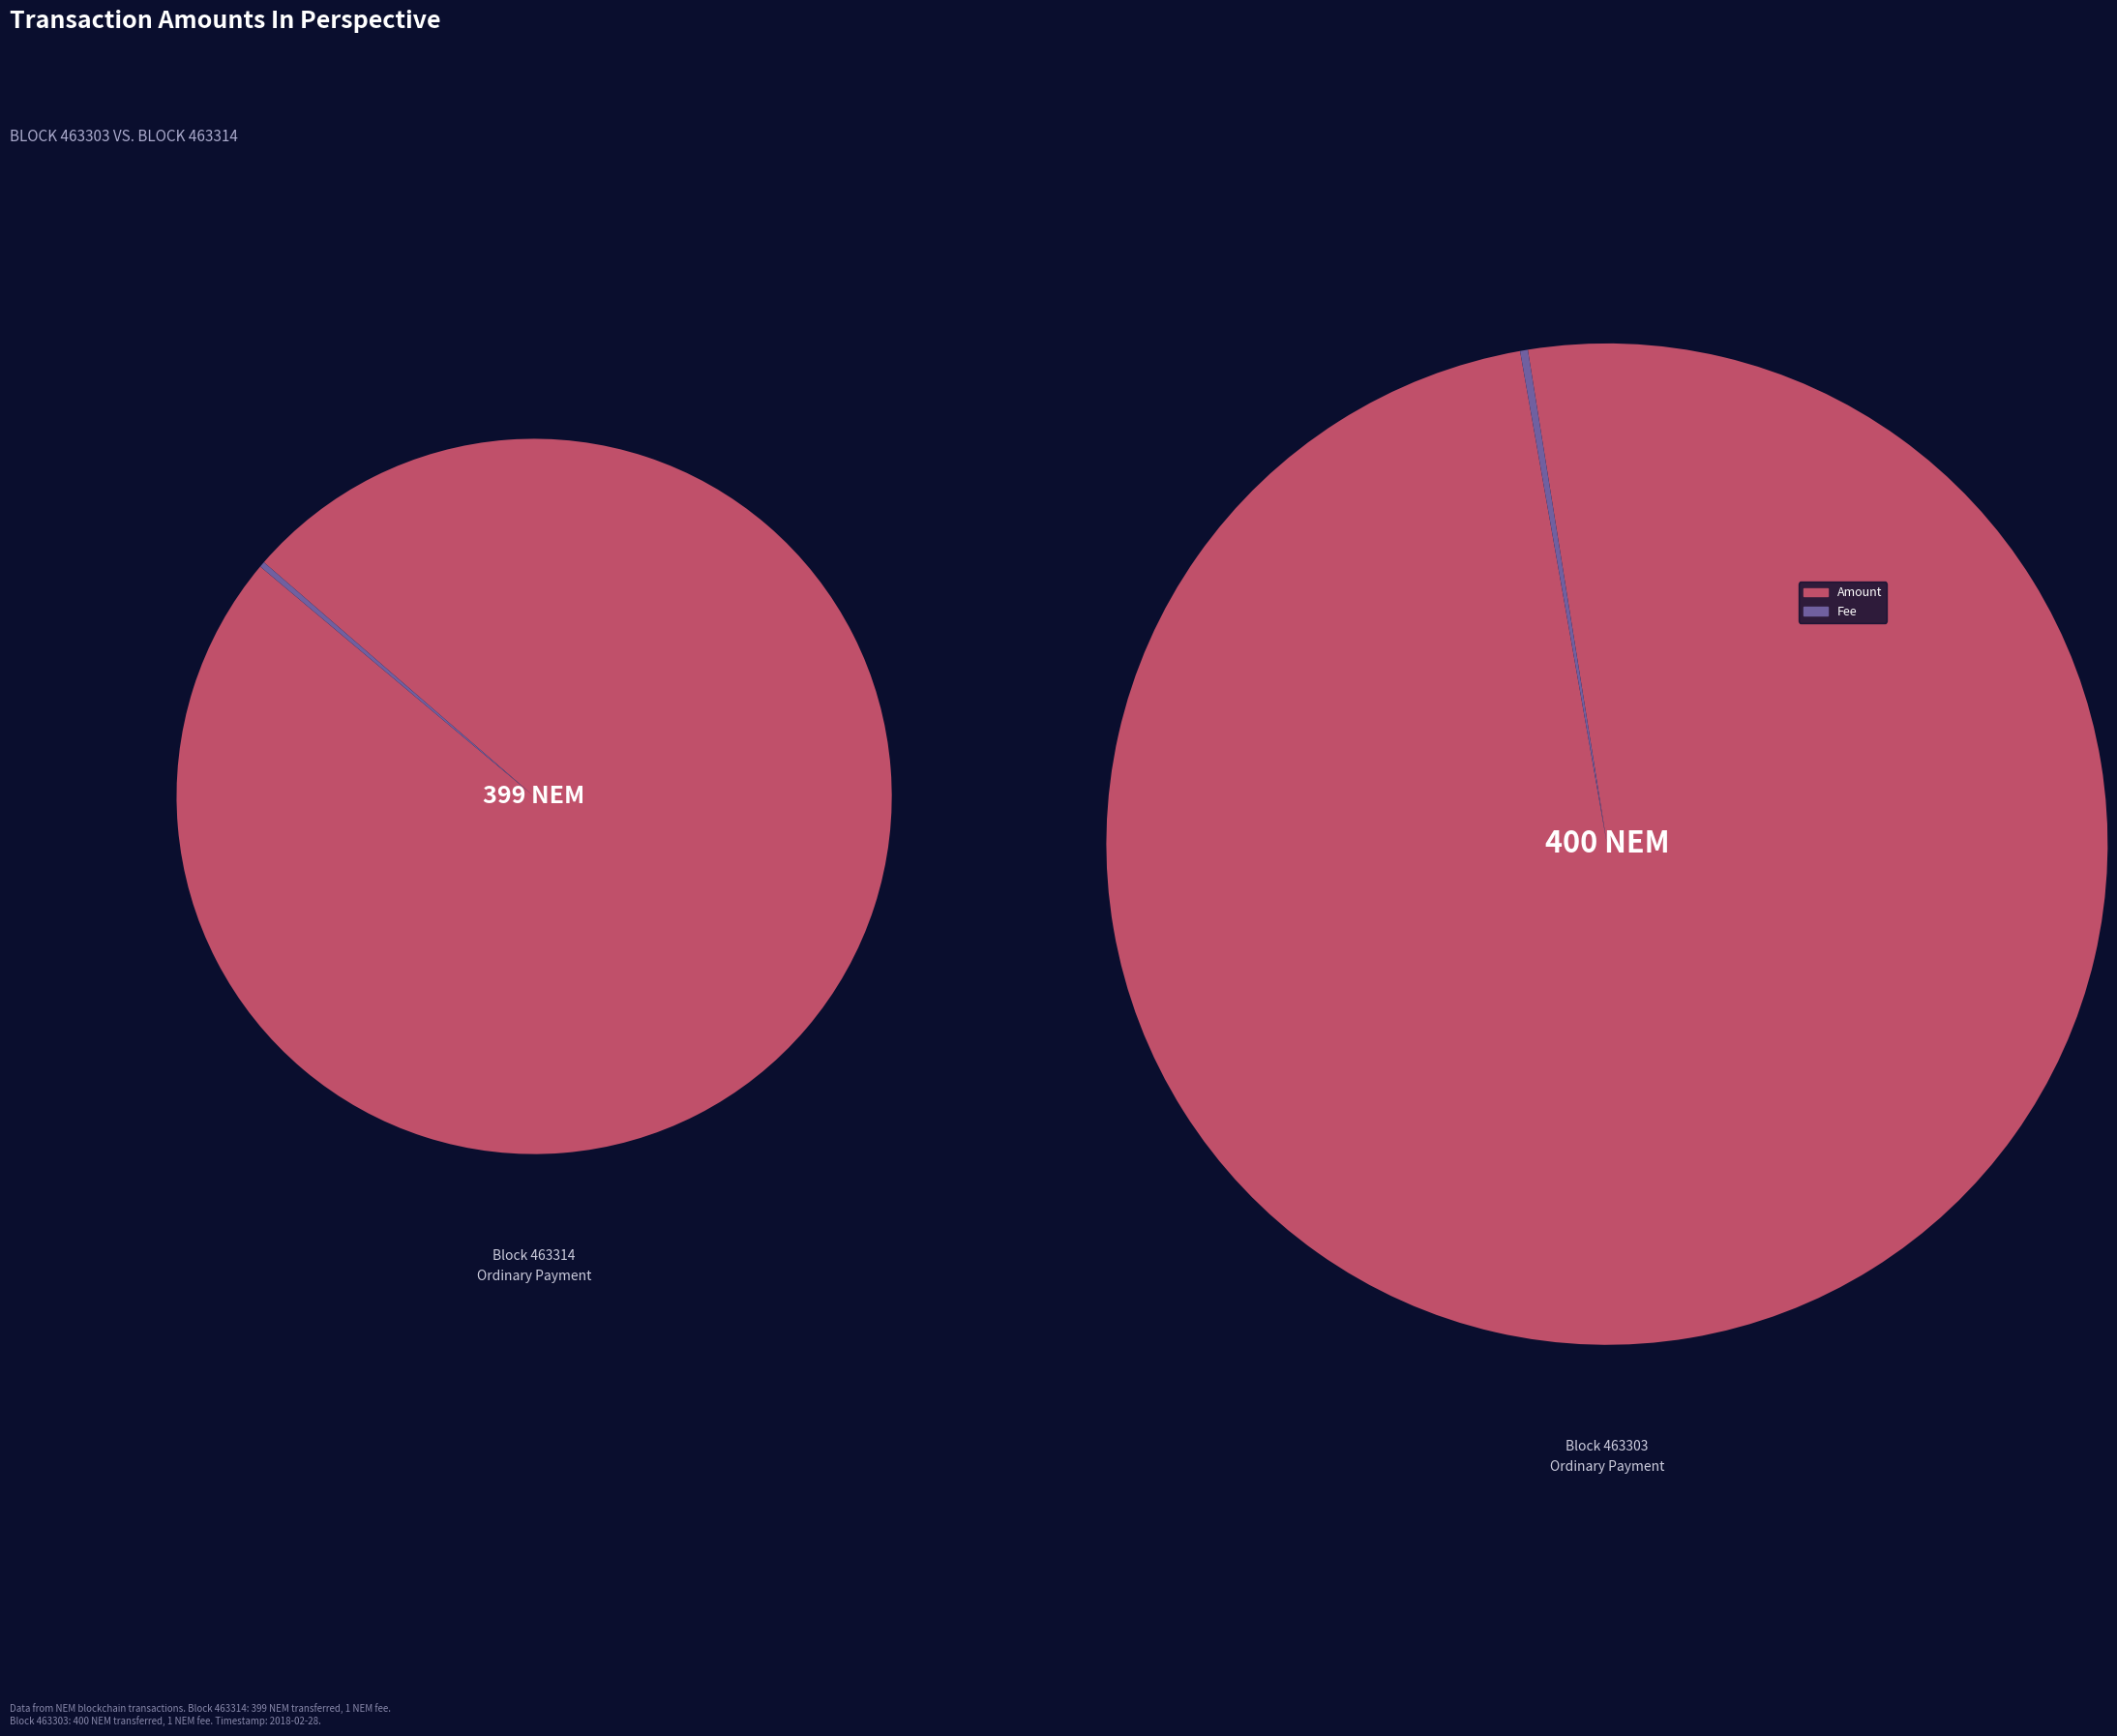

At Amount, list the series in order from smallest to largest.

463314, 463303